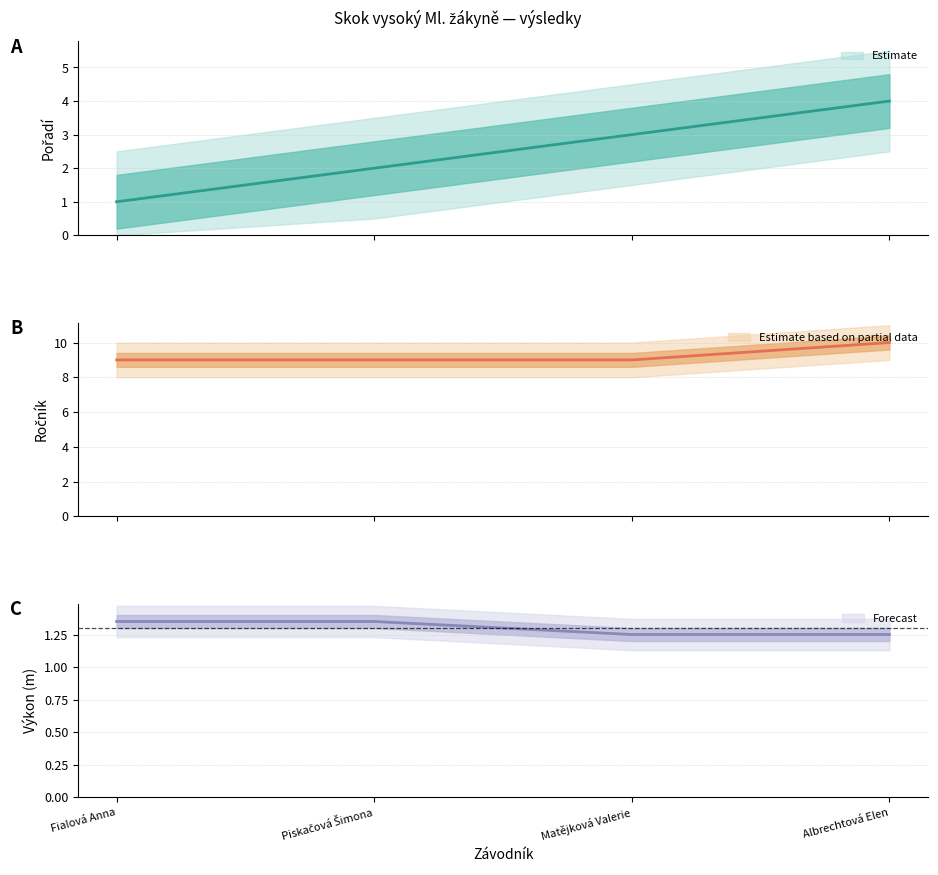

What is the average value of the Pořadí series?

2.5